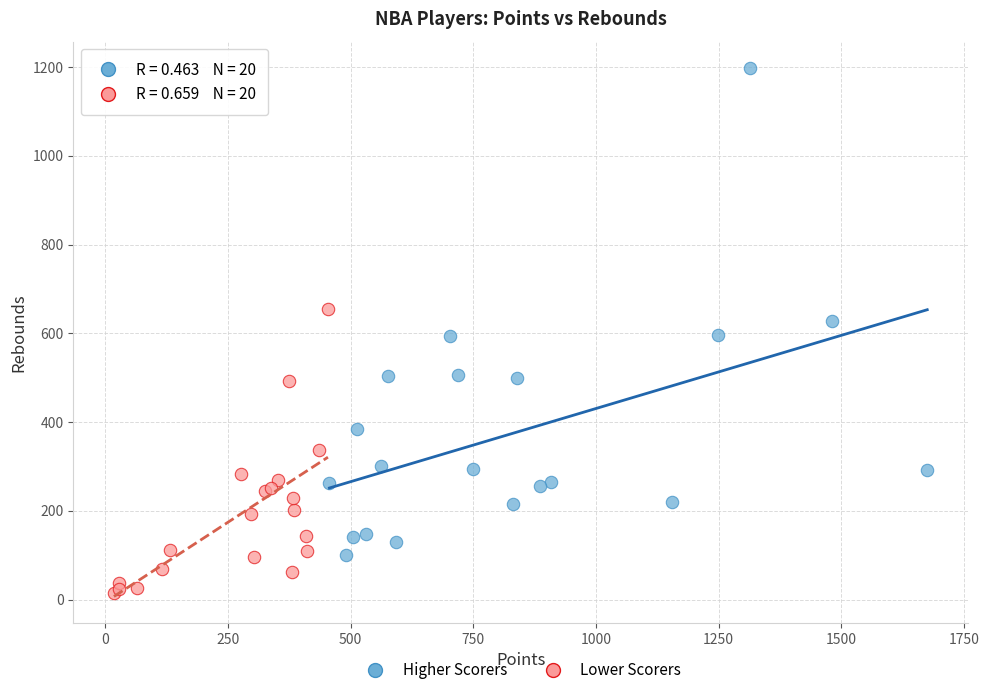

Which series reaches the maximum Y coordinate?

Higher Scorers